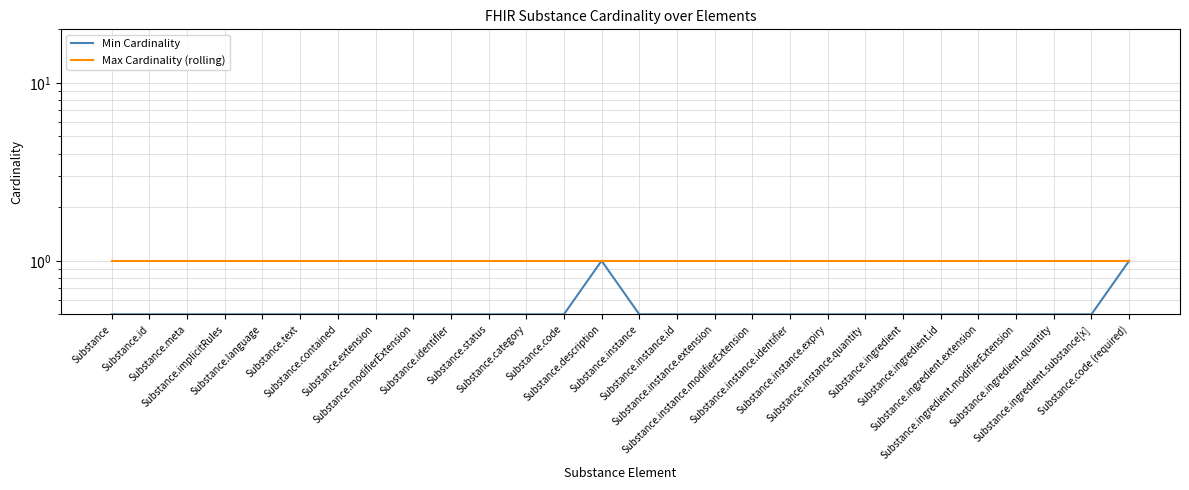

List the series in order of their peak value, highest first.

Min Cardinality, Max Cardinality (rolling)